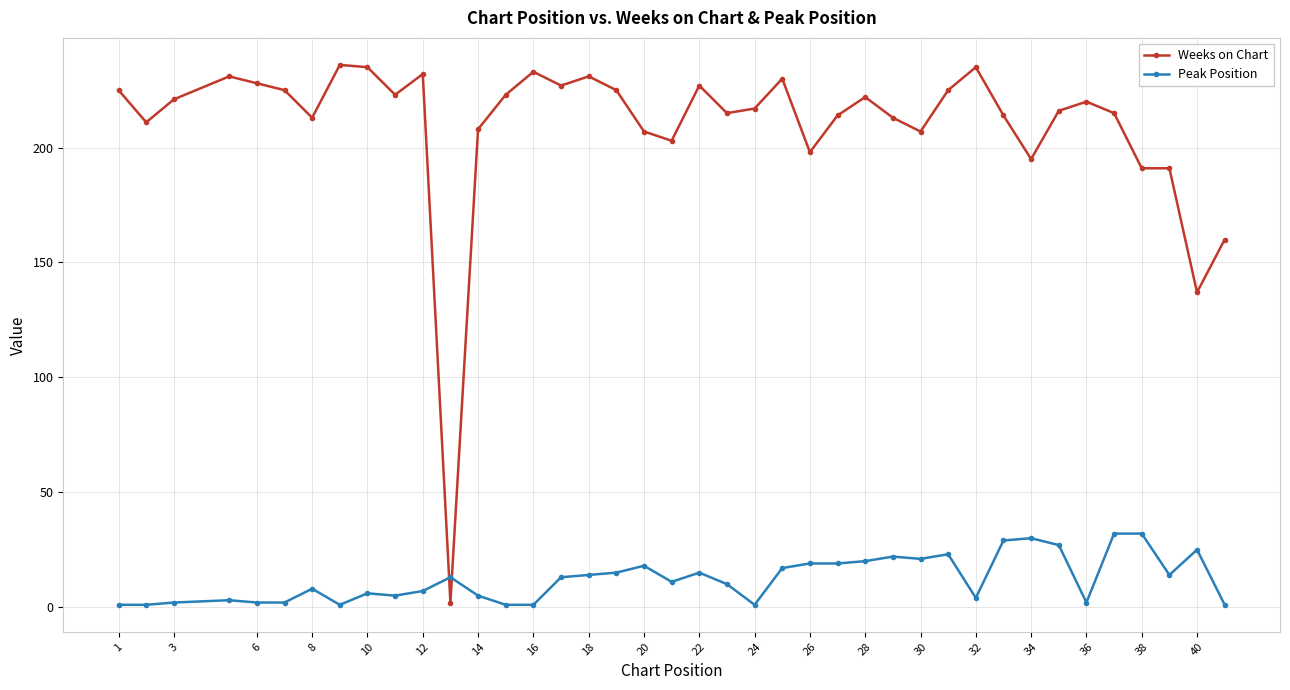

What is the maximum value shown in the chart?

236